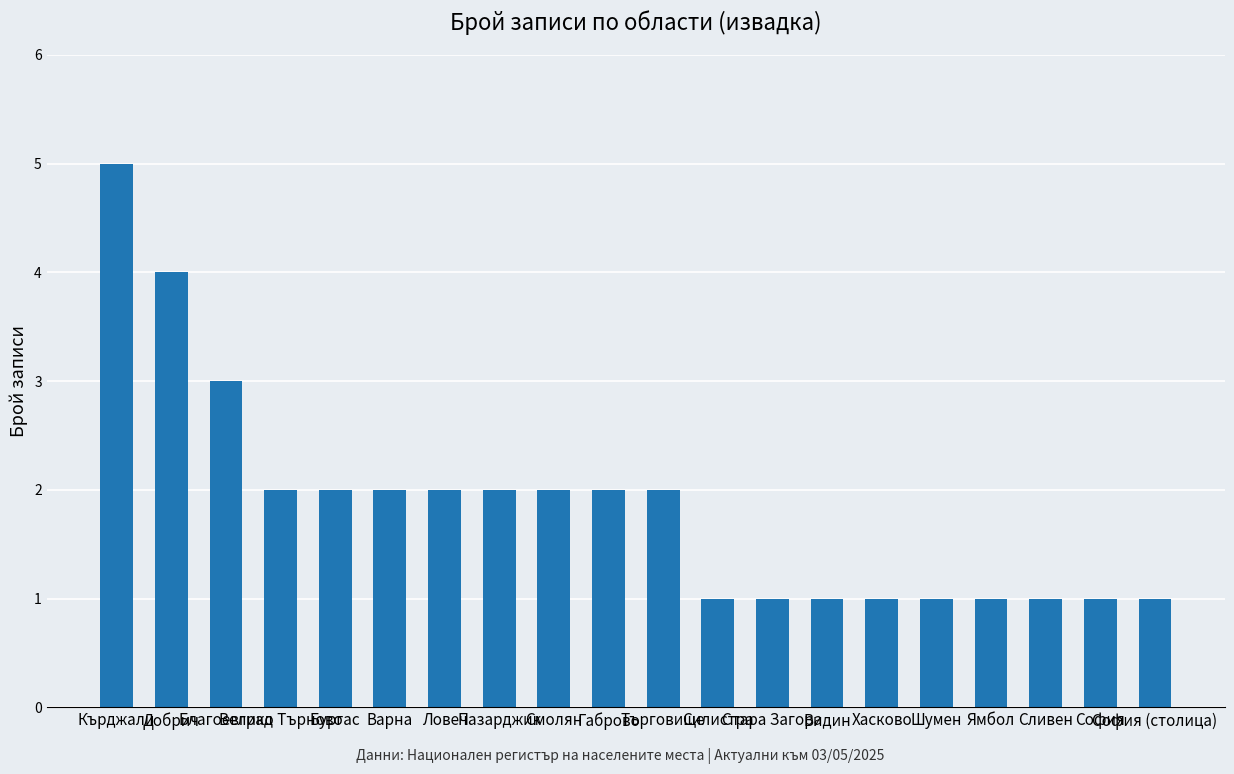

What is the value of the 12th bar from the left?

1